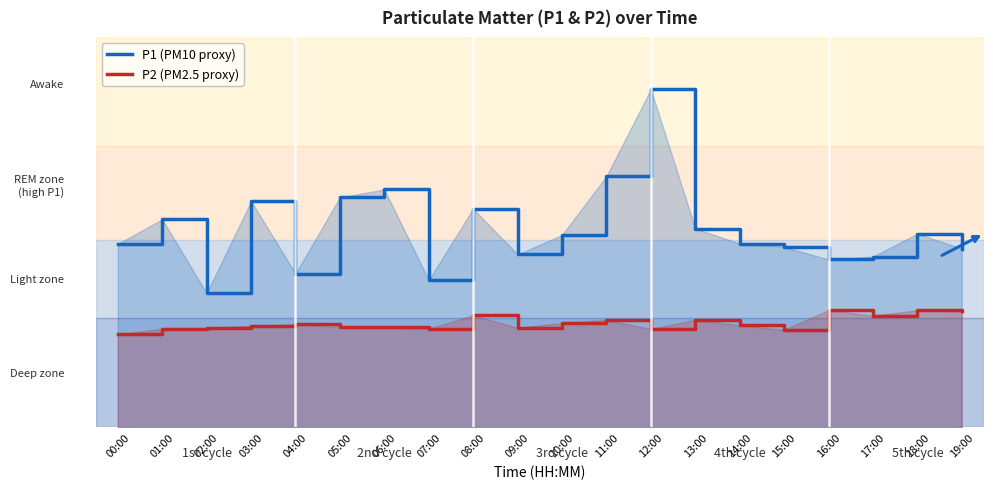

Does the chart display data point markers on the line(s)?

No